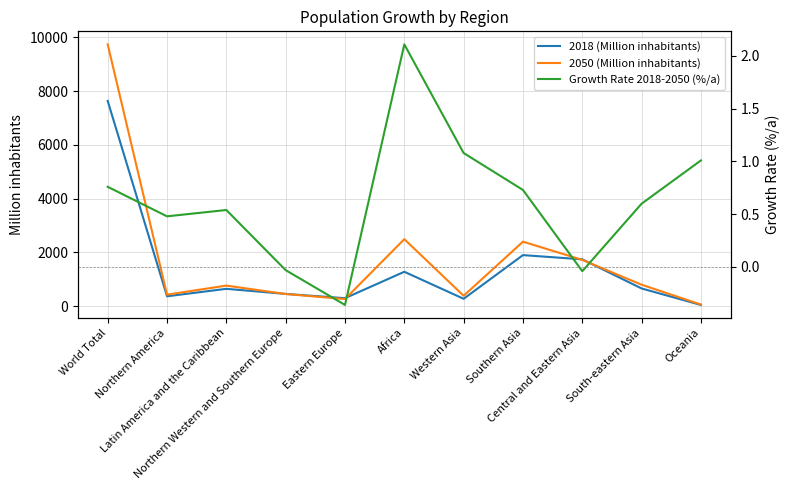

The 2018 (Million inhabitants) series shows 372.9 at Western Asia. True or false?

False